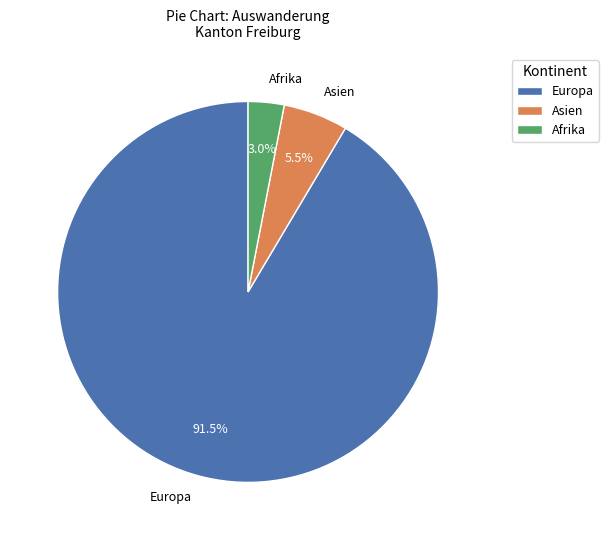

What is the majority slice?

Europa